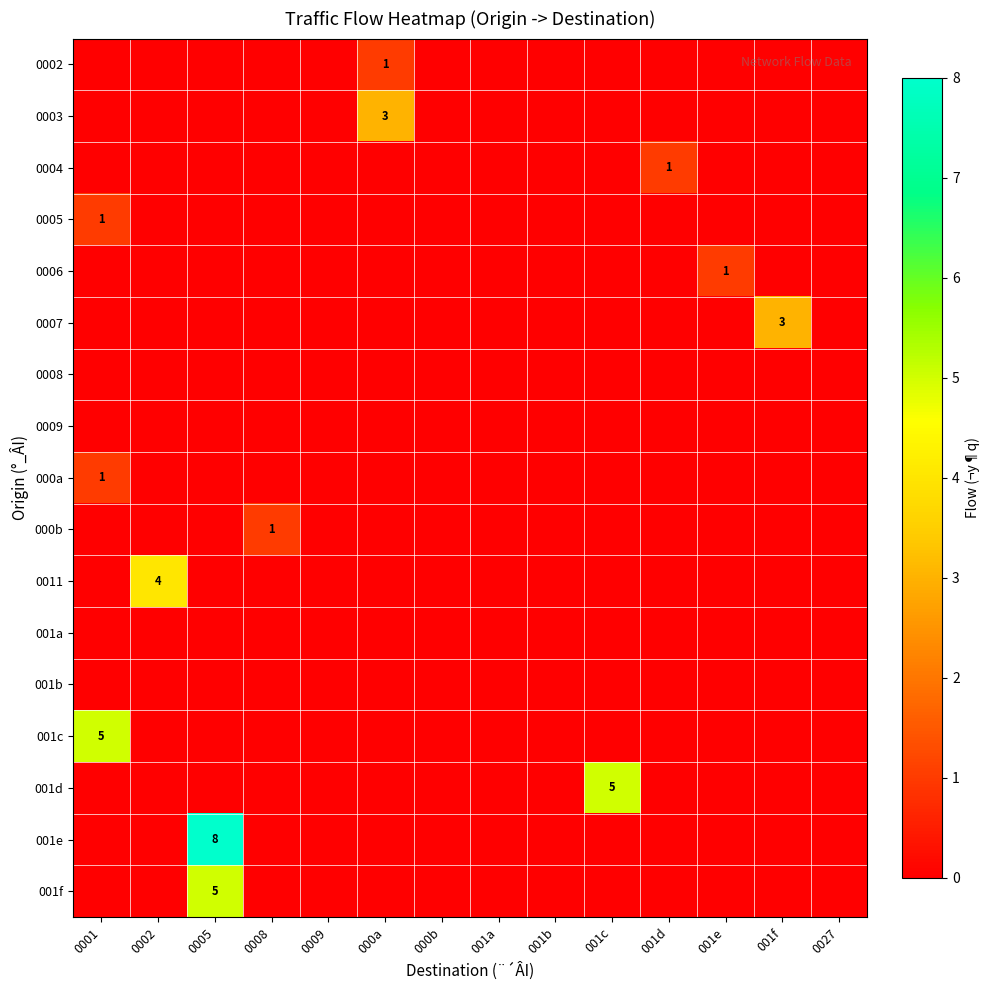

What is the difference between the highest and lowest values at 0008?

1